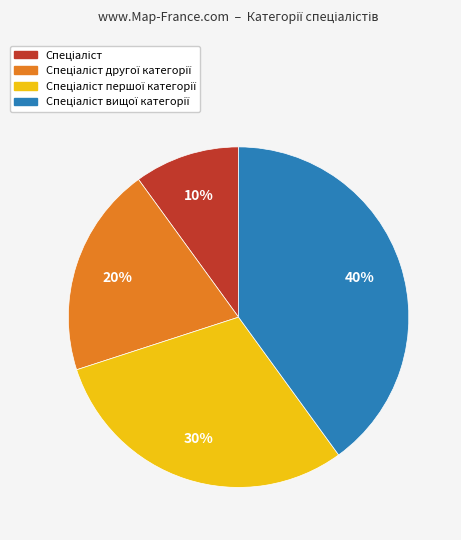

Count the number of slices in the pie.

4